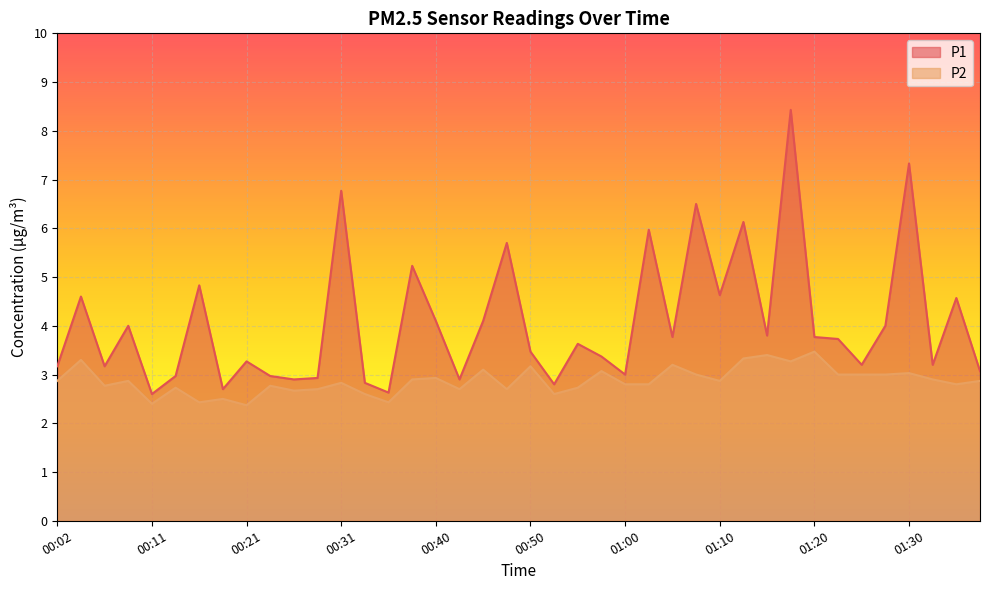

What are all the series names shown in the legend?

P1, P2